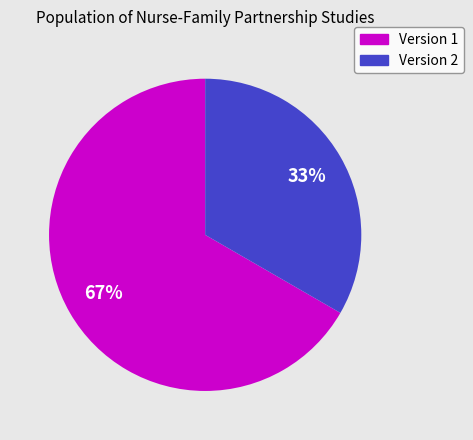

Is it true that Version 2 is 42% of the pie?

False